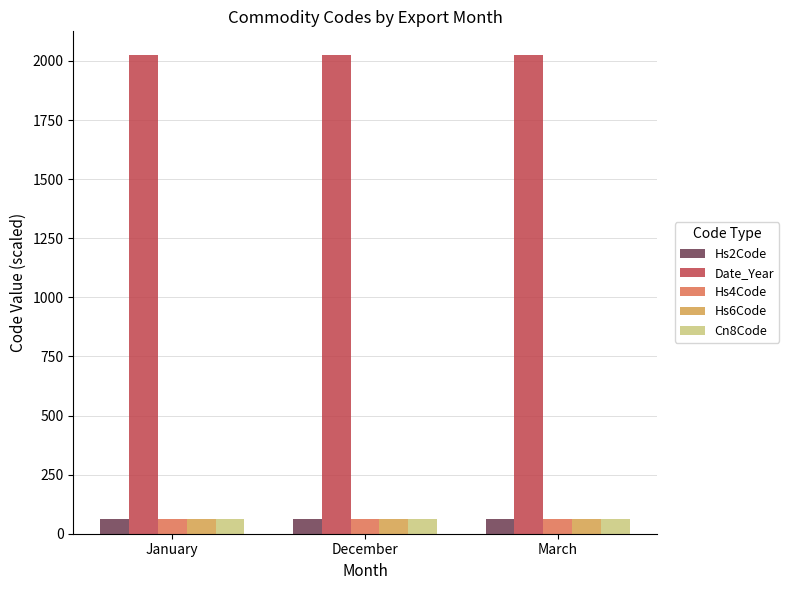

What is the sum of all Hs6Code values?

188.4